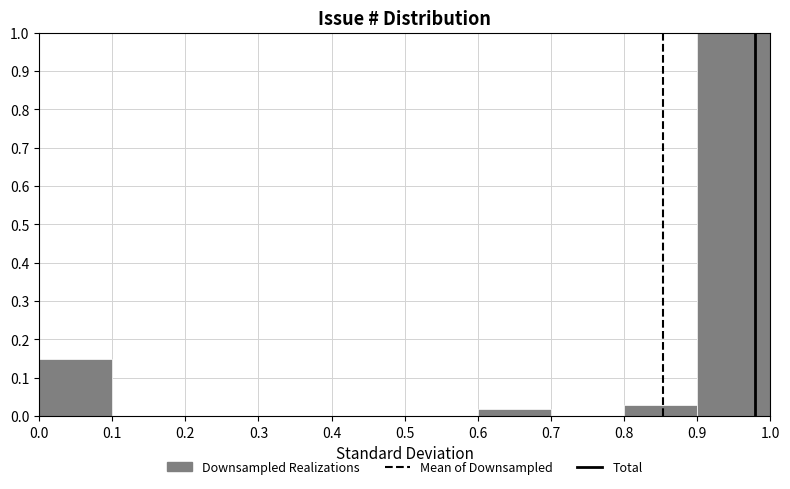

How tall is the bar that spans 0.8 to 0.9 on the x-axis? The values are not printed on the chart, so give them approximately, as read against the axis.

0.03